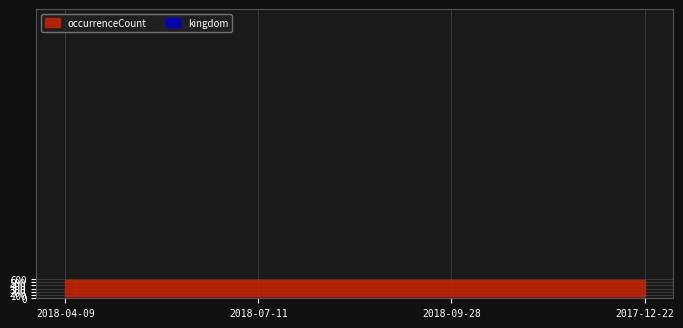

Reading left to right, transcribe all the data shown in this chart.

occurrenceCount: 573	573	573	573
kingdom: 1	1	1	1